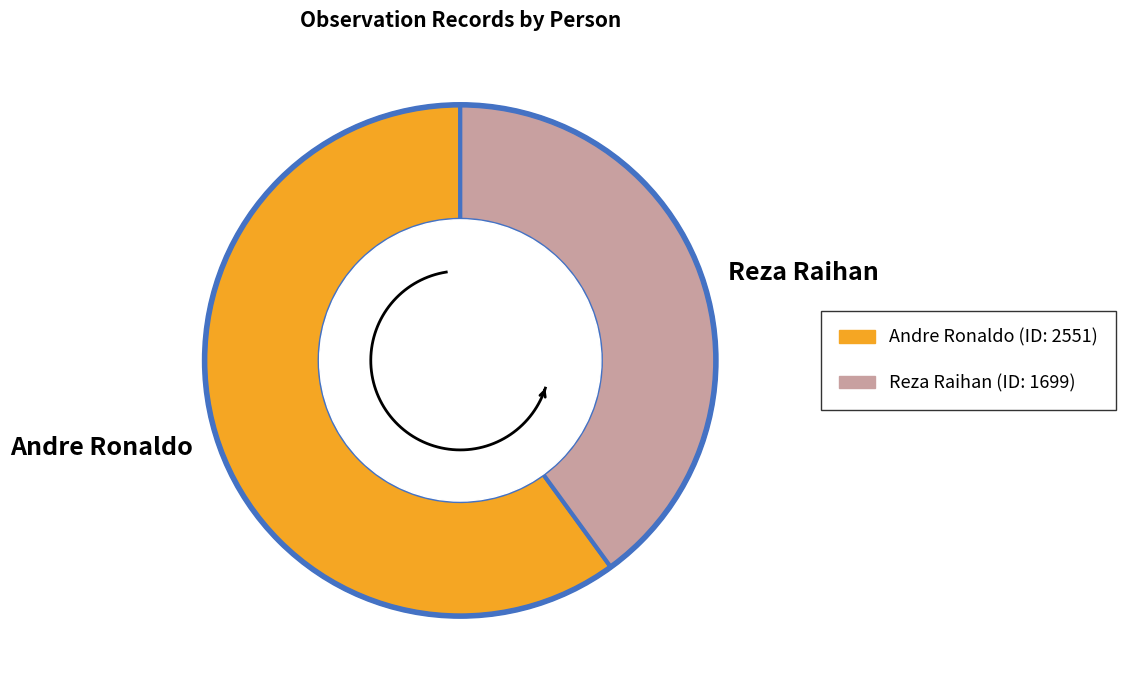

True or false: Reza Raihan accounts for 48% of the total.

False